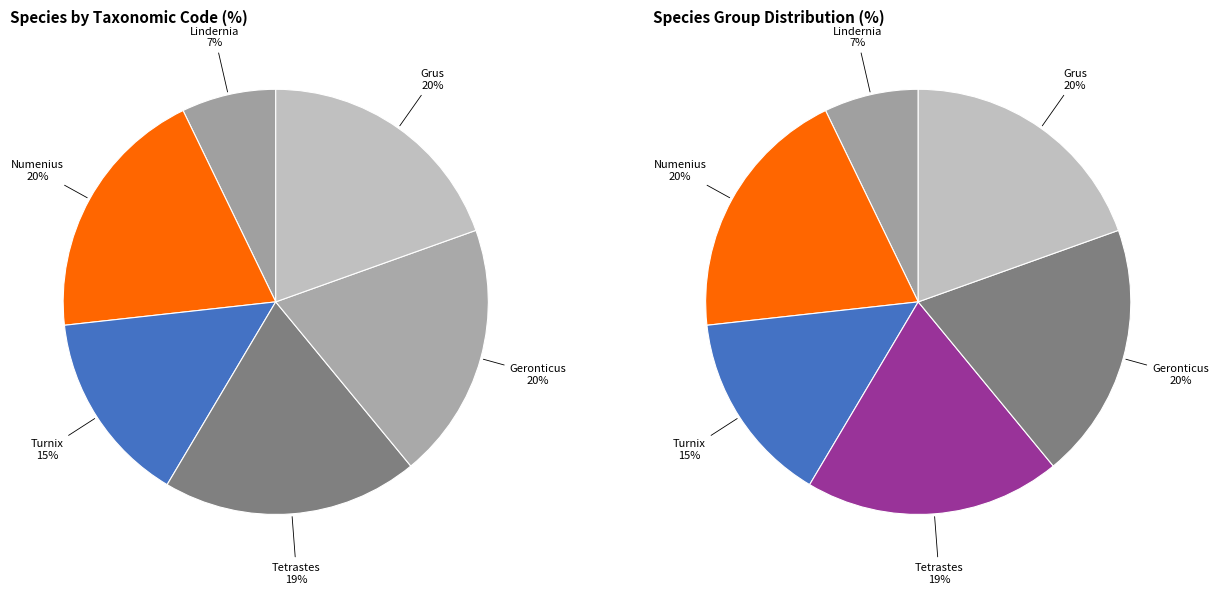

To the nearest percent, what is the difference between the Turnix sylvaticus and Geronticus eremita slice percentages?

5%